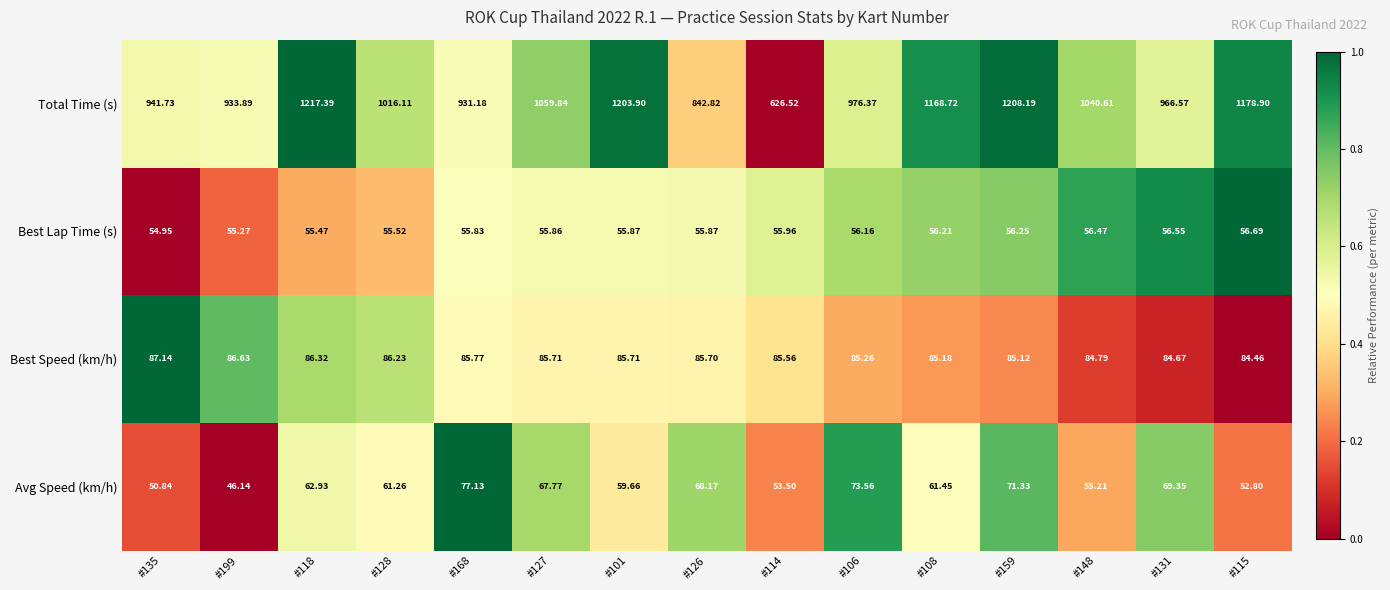

Is the value of Best Lap Time (s) at #127 greater than the value of Best Speed (km/h) at #108?

No